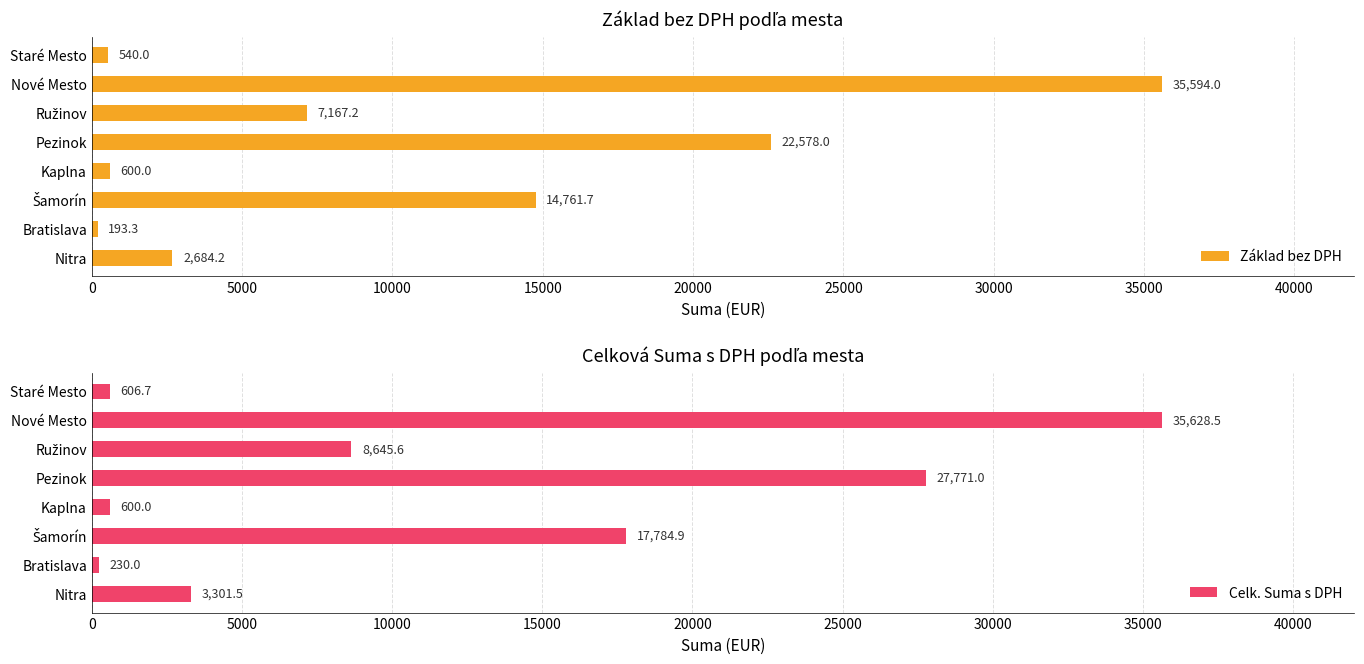

True or false: Základ bez DPH has a value of 35594.0 at Nové Mesto.

True